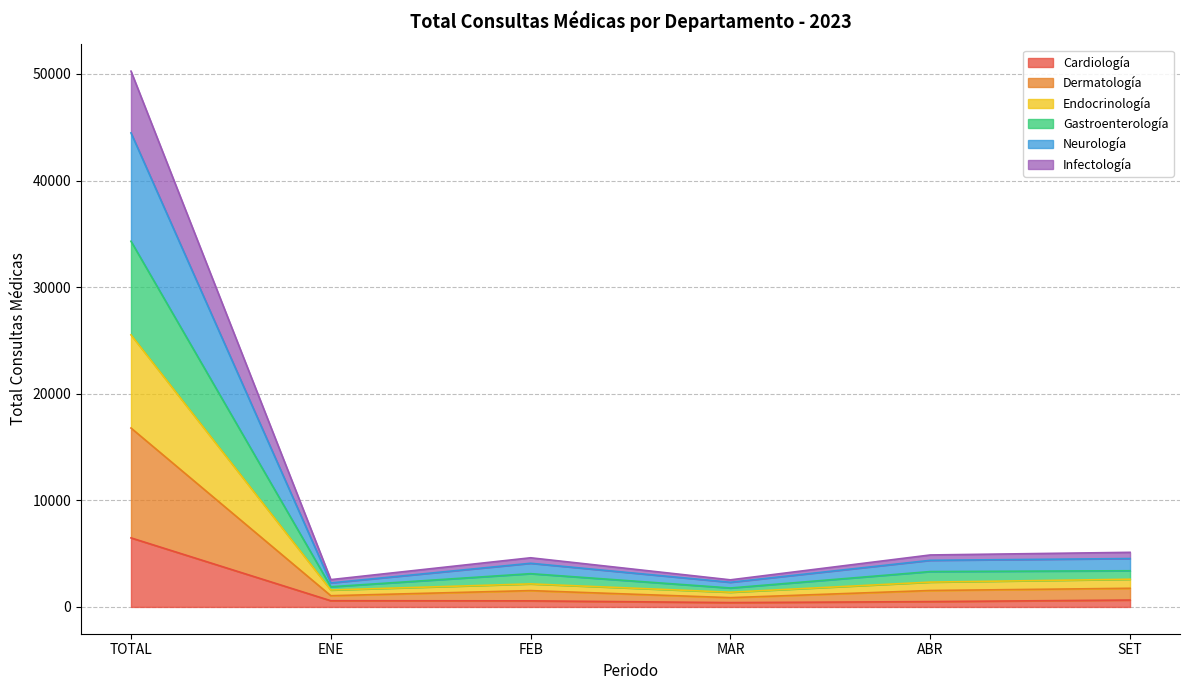

At which category is the sum across all series the highest?

TOTAL